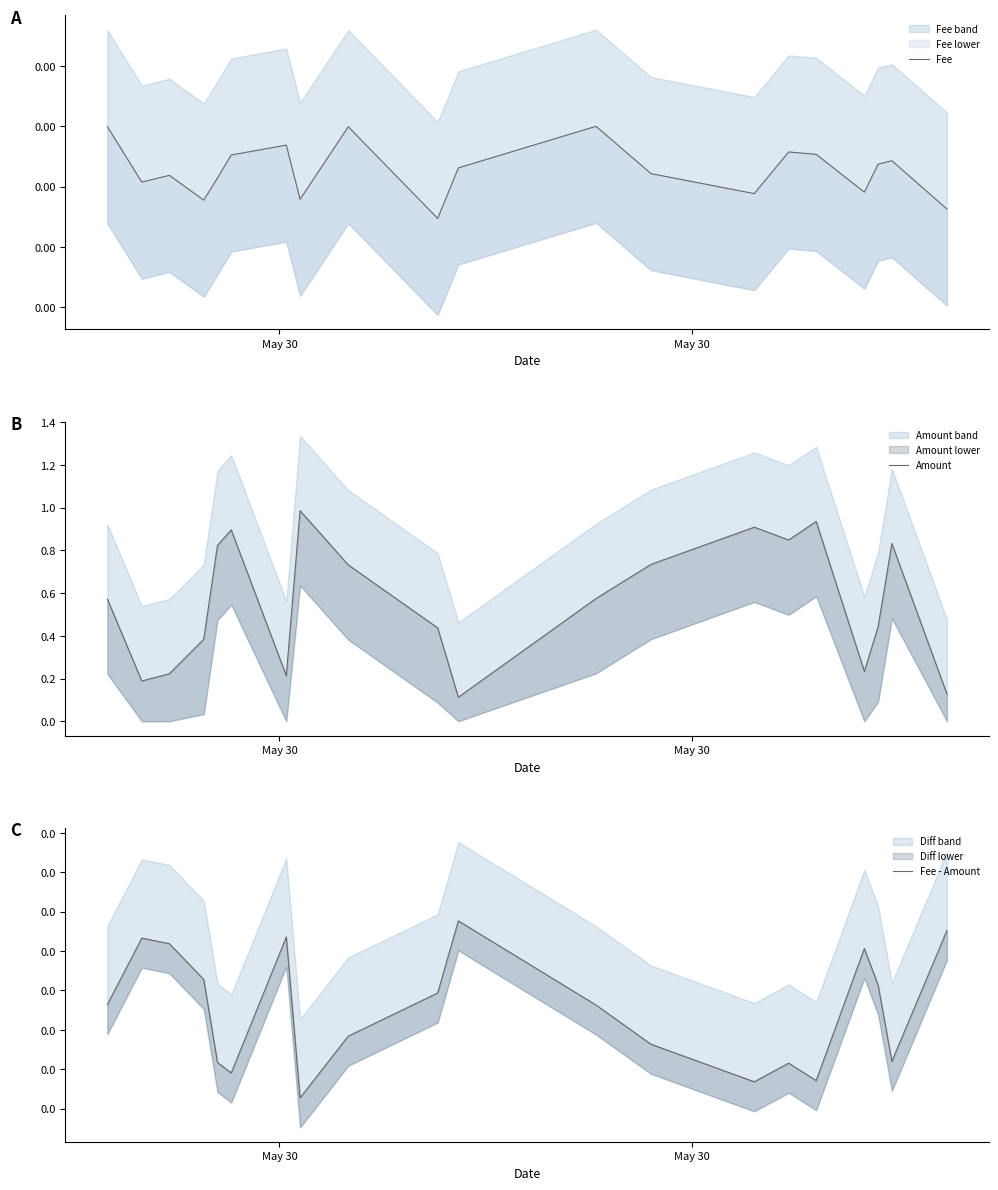

Does the chart display data point markers on the line(s)?

No